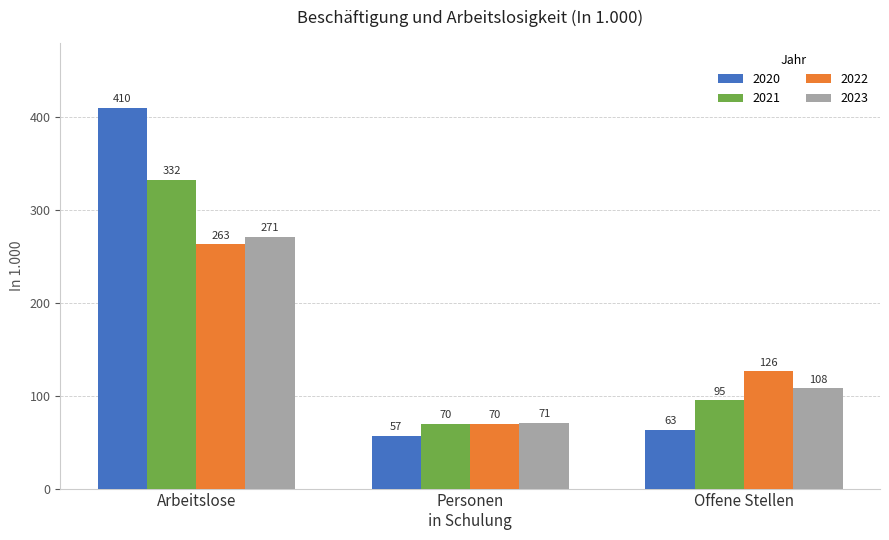

What position from the right is Arbeitslose?

3